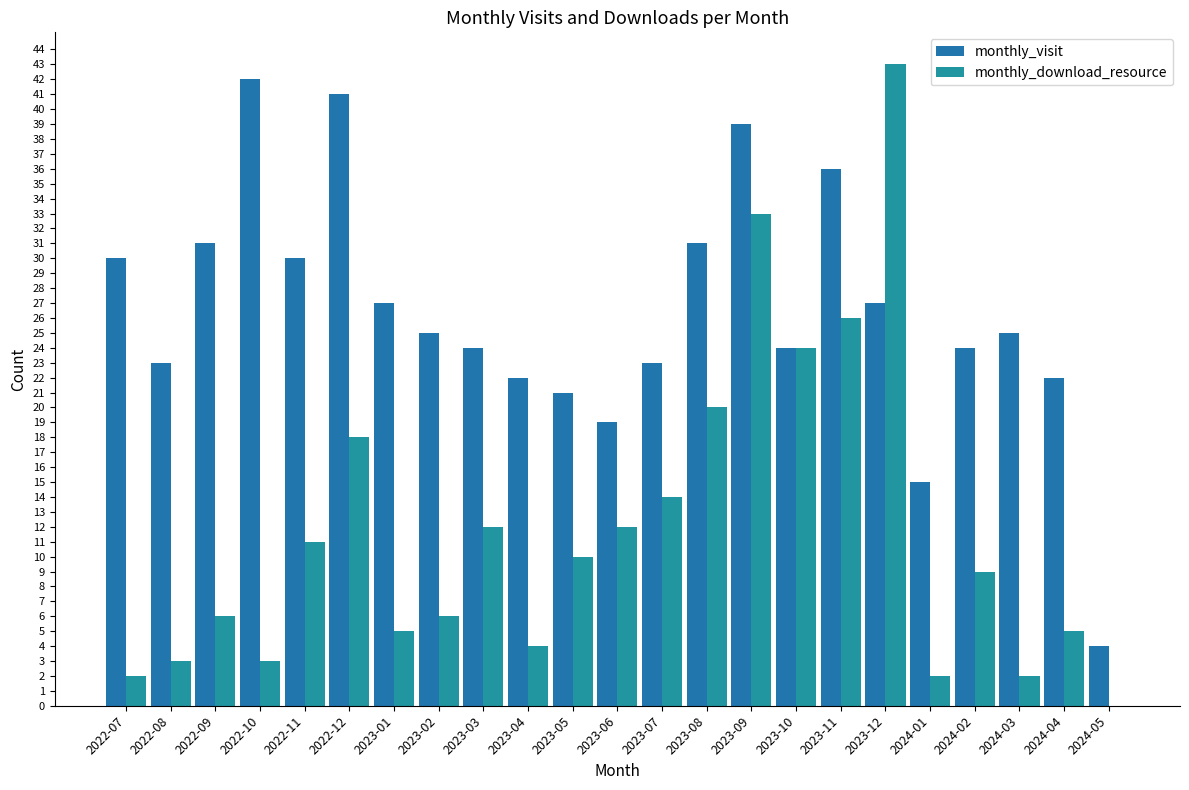

At which category does the chart reach its minimum across all series?

2024-05